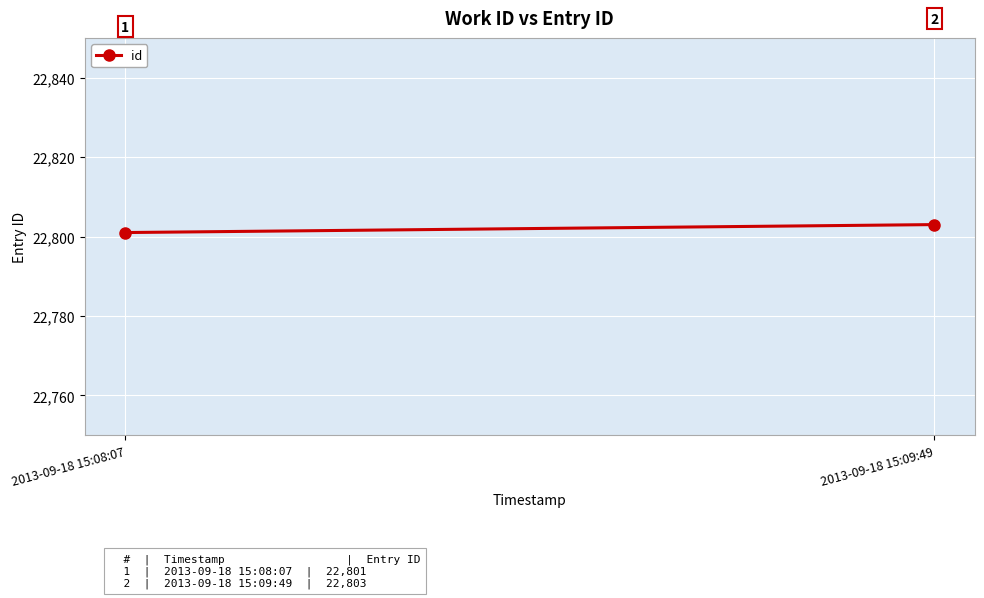

What is the change in value from 2013-09-18 15:08:07 to 2013-09-18 15:09:49?

+2